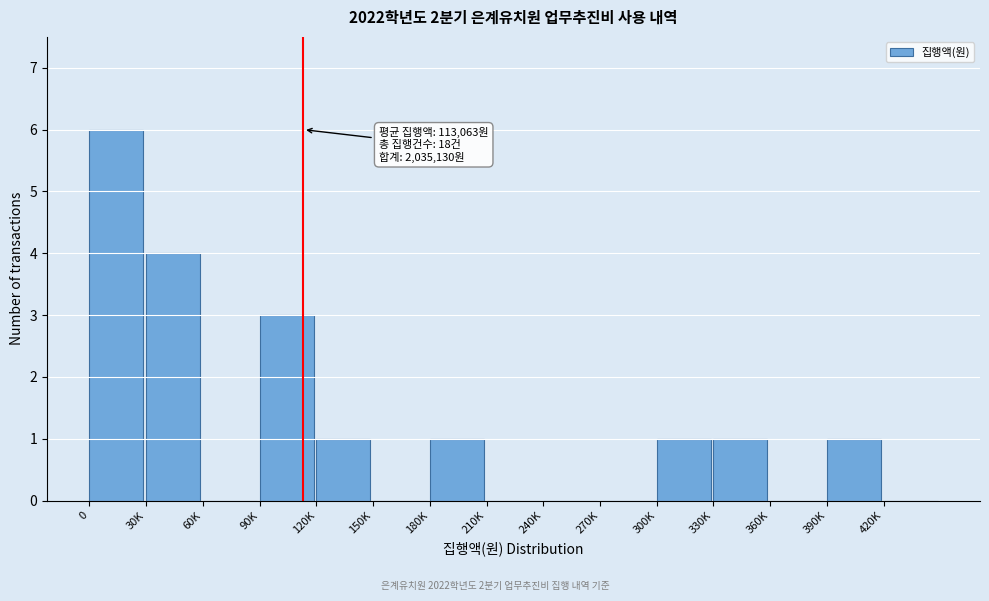

Reading left to right, what are all the values shown in this chart?

0=6	30K=4	60K=0	90K=3	120K=1	150K=0	180K=1	210K=0	240K=0	270K=0	300K=1	330K=1	360K=0	390K=1	420K=0